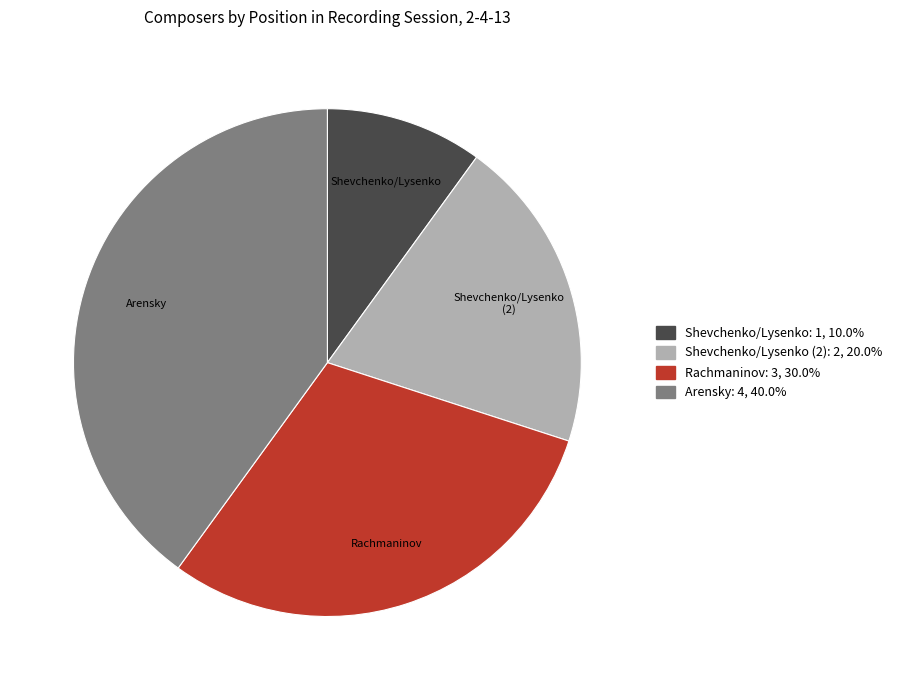

The Shevchenko/Lysenko (2) slice represents 26% of the pie. True or false?

False